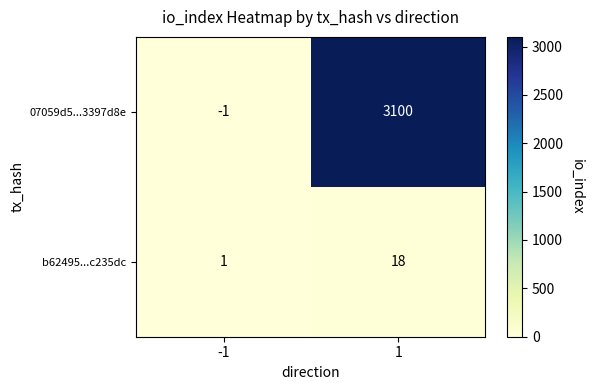

What value does the b62495...c235dc series have at 1, to the nearest 10?

20